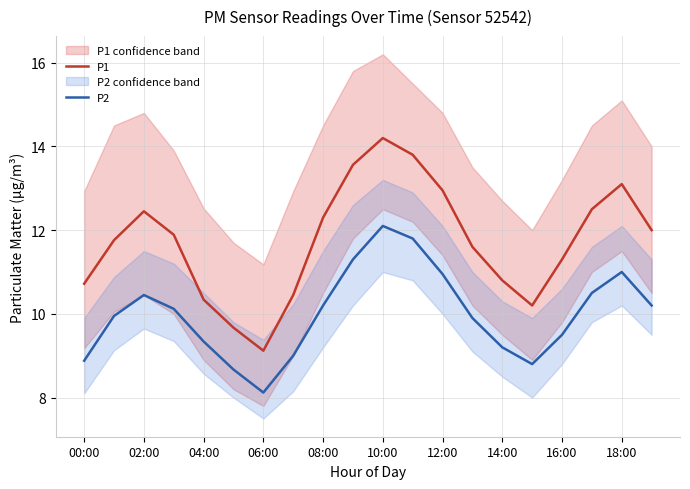

At which label does P2 first exceed 10?

02:00